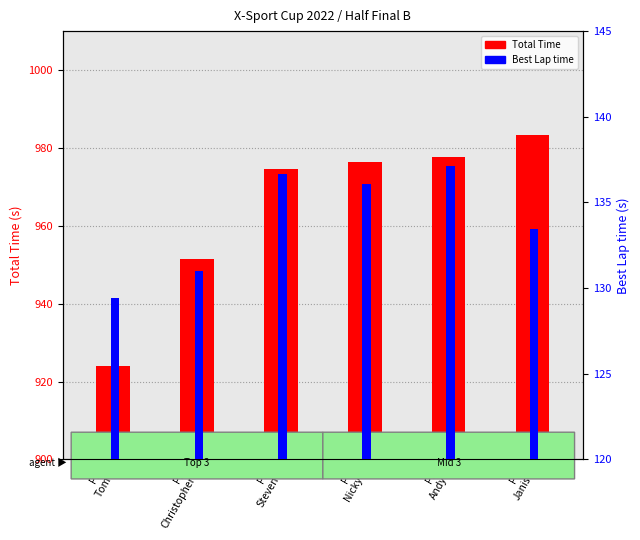

At which category is the sum across all series the highest?

P6
Janis